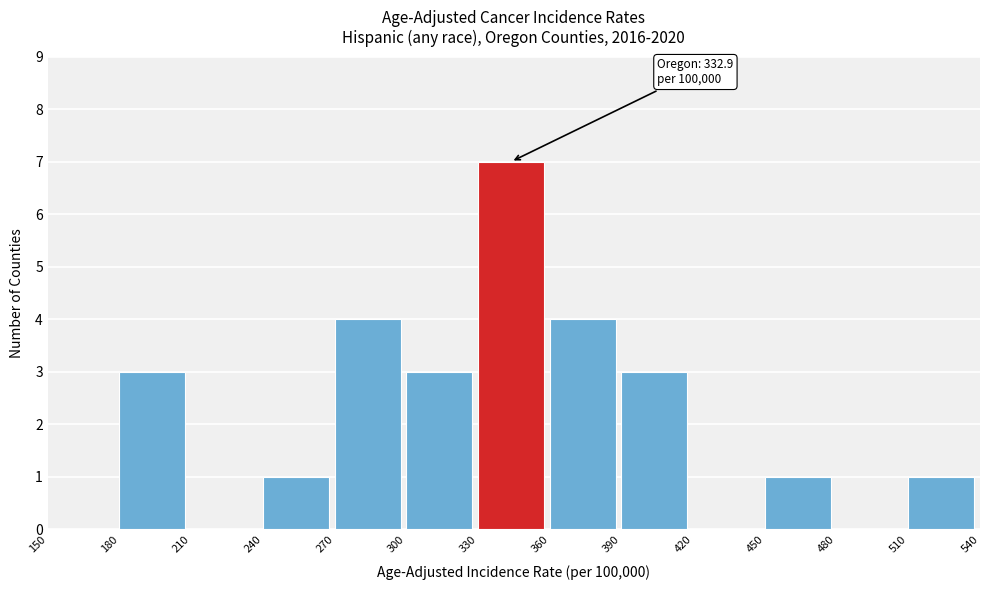

Which range on the x-axis has the tallest bar?

330 to 360